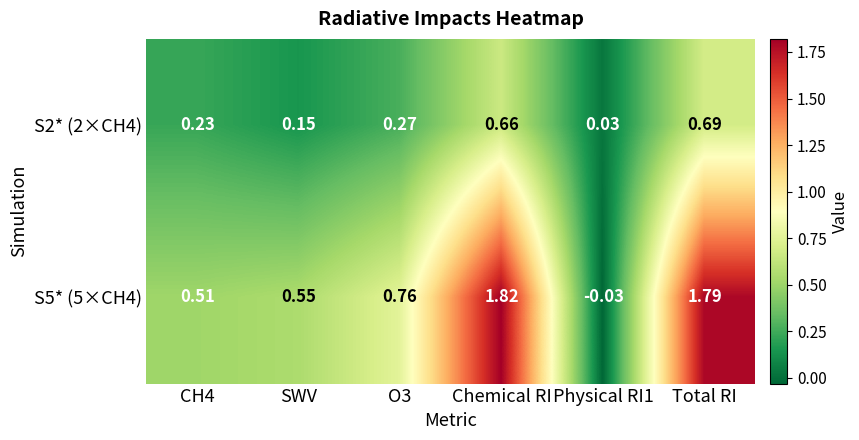

Is the value of S2* (2×CH4) at SWV greater than the value of S5* (5×CH4) at Physical RI1?

Yes